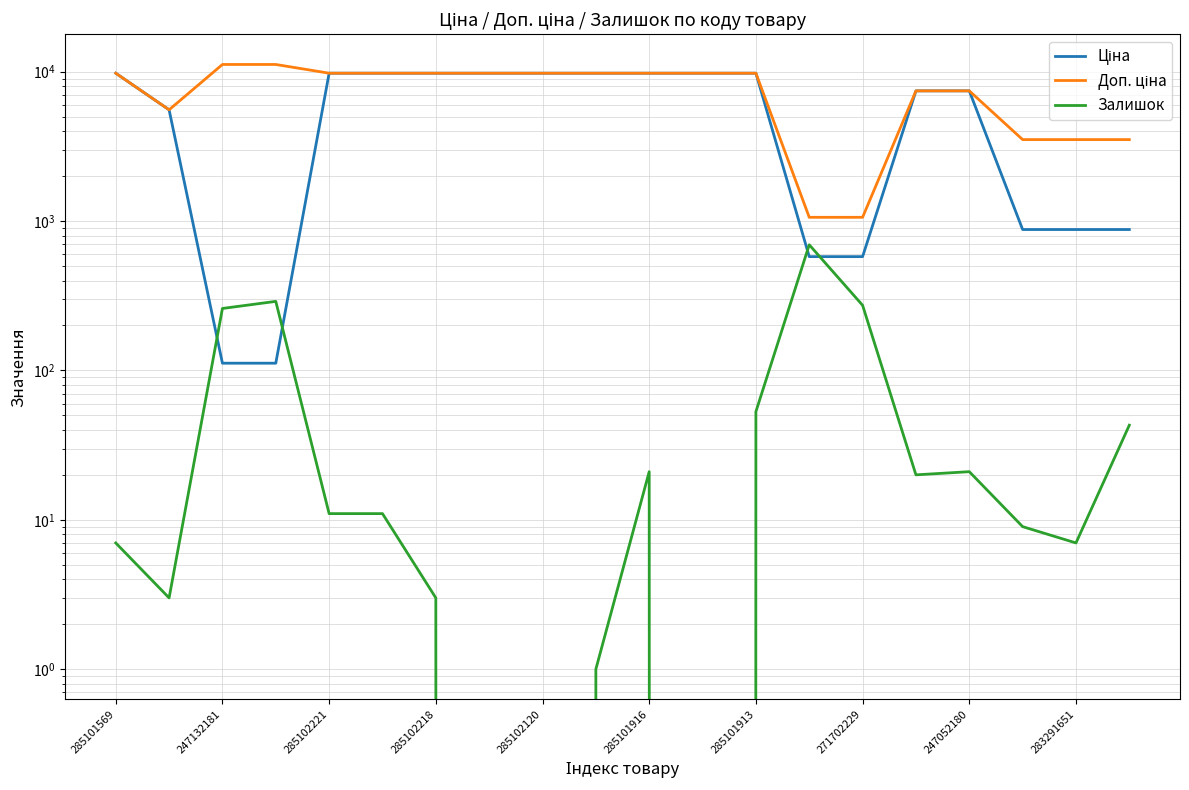

Does the chart have visible grid lines?

Yes